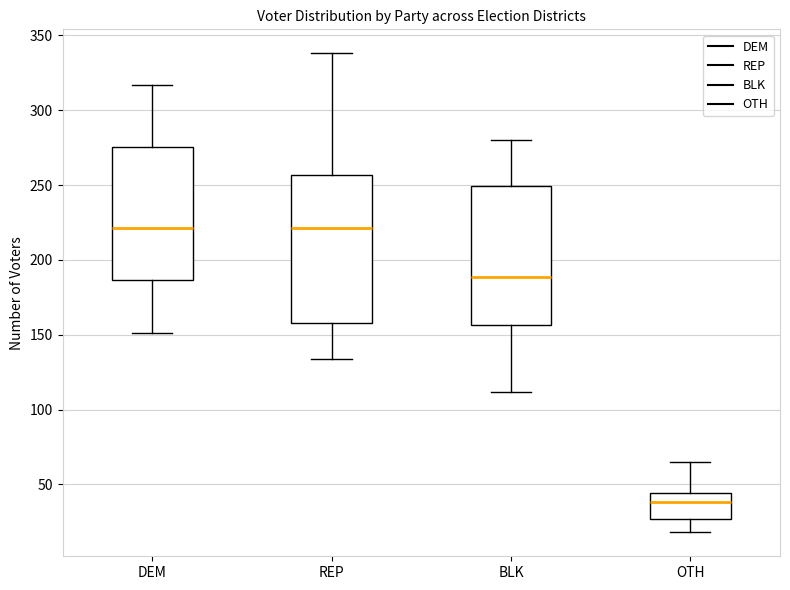

Reading left to right, read every box against the y-axis: the position of its median line, the range the box covers, and the ends of its whiskers. The values are not printed on the chart, so give them approximately, as read against the axis.

DEM: median 220, box 185 to 275, whiskers 150 to 315
REP: median 220, box 160 to 255, whiskers 135 to 340
BLK: median 190, box 155 to 250, whiskers 110 to 280
OTH: median 40, box 25 to 45, whiskers 20 to 65